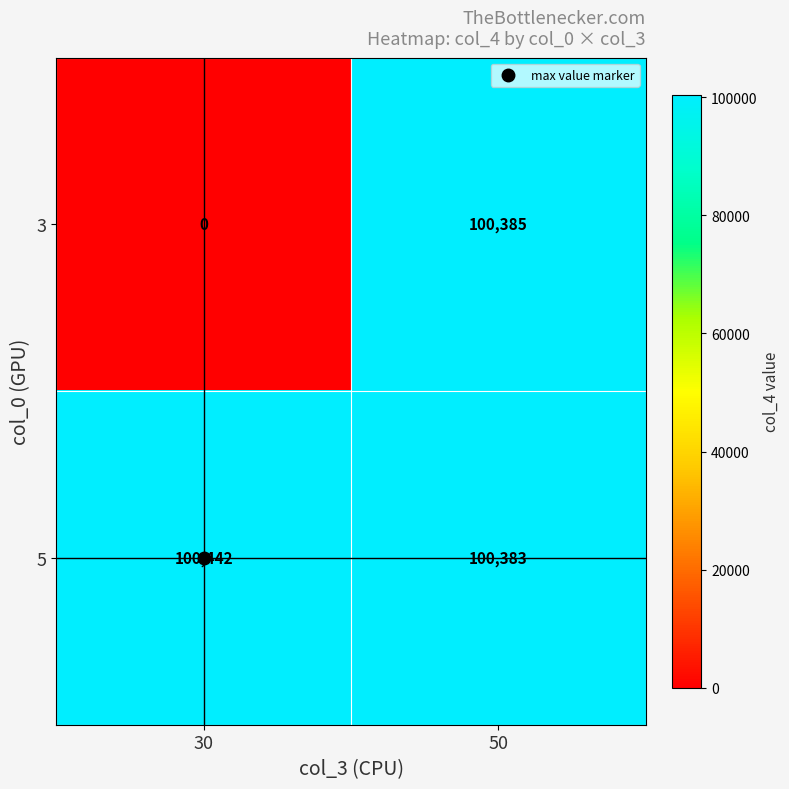

At which category is the sum across all series the highest?

50